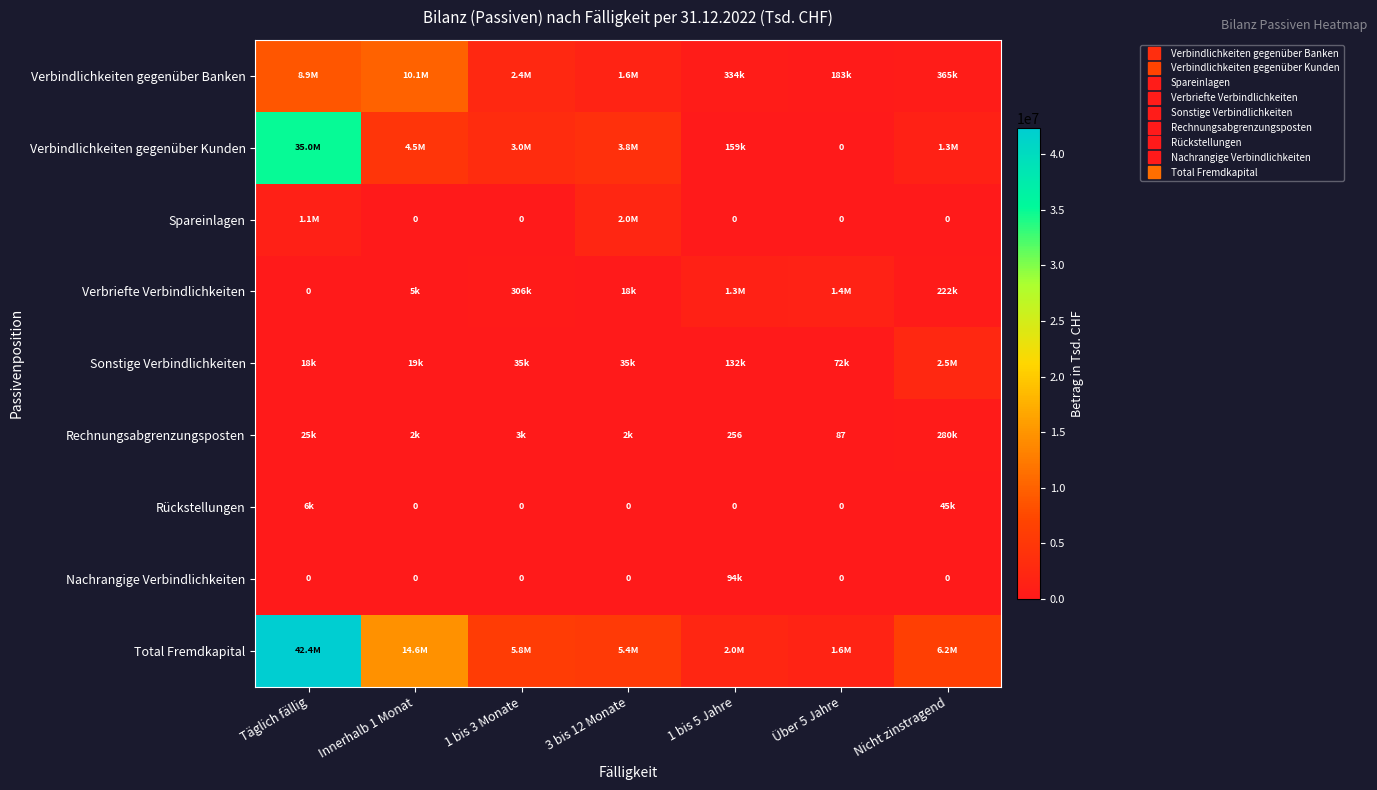

Which series has the widest spread of values?

Total Fremdkapital